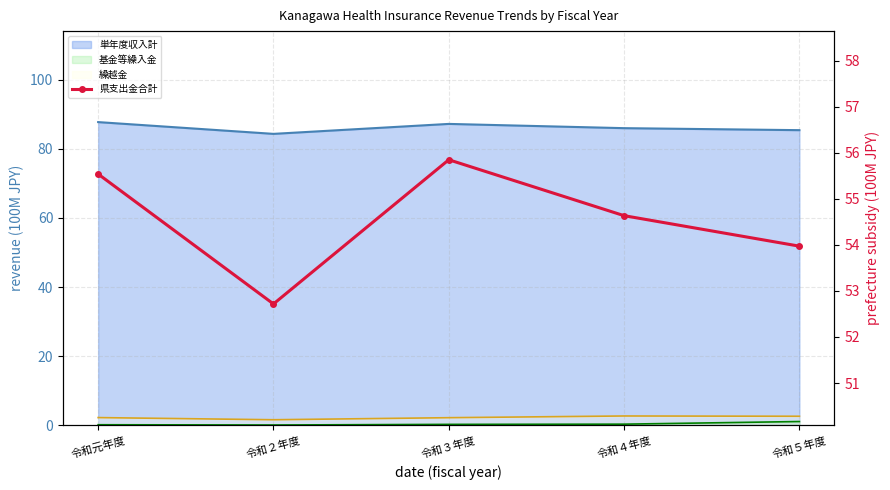

How many values are below 54?

2